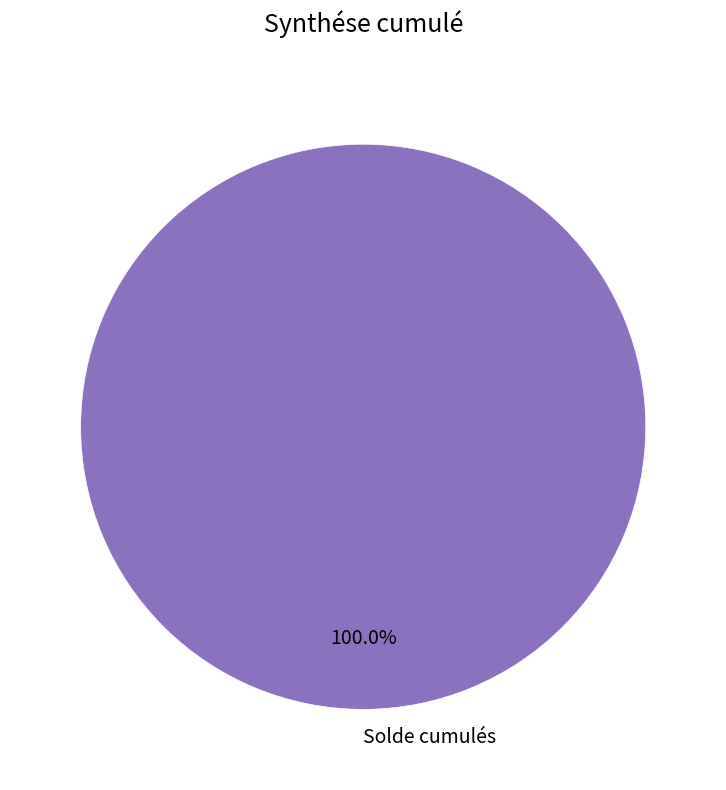

Rank the categories by value from lowest to highest.

Solde cumulés